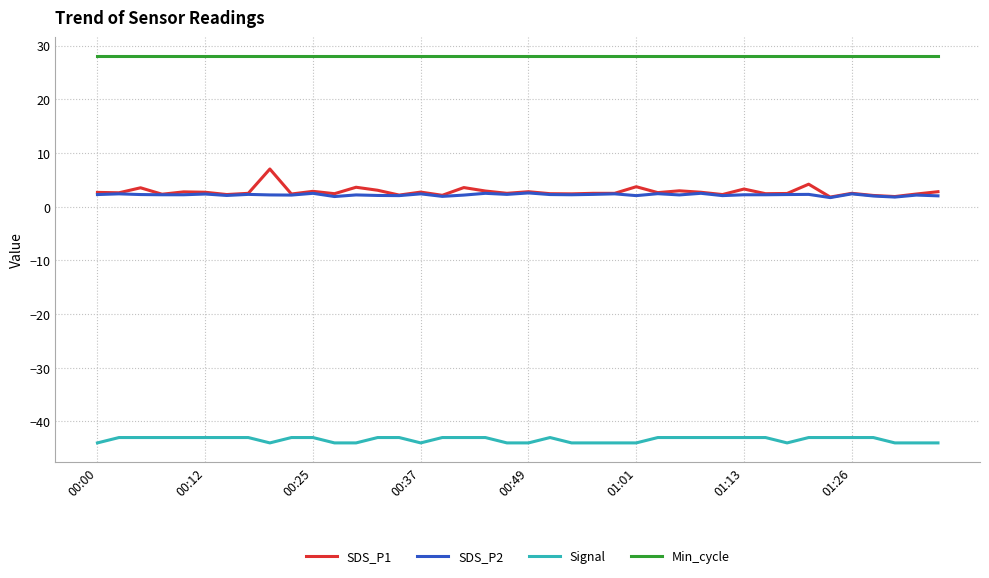

True or false: SDS_P2 and Signal cross at least once.

False